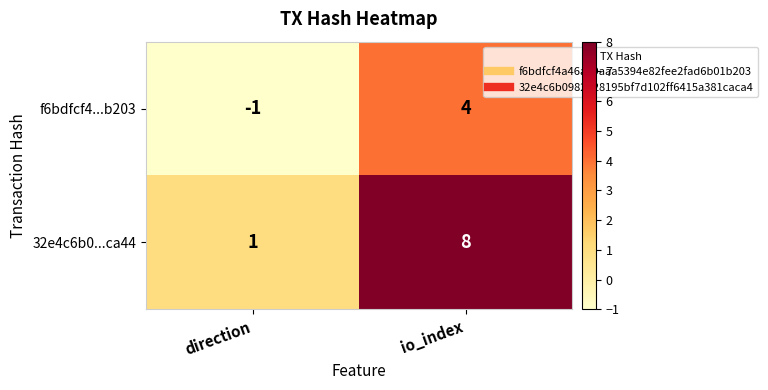

Is it true that f6bdfcf4...b203 equals -1 at direction?

True